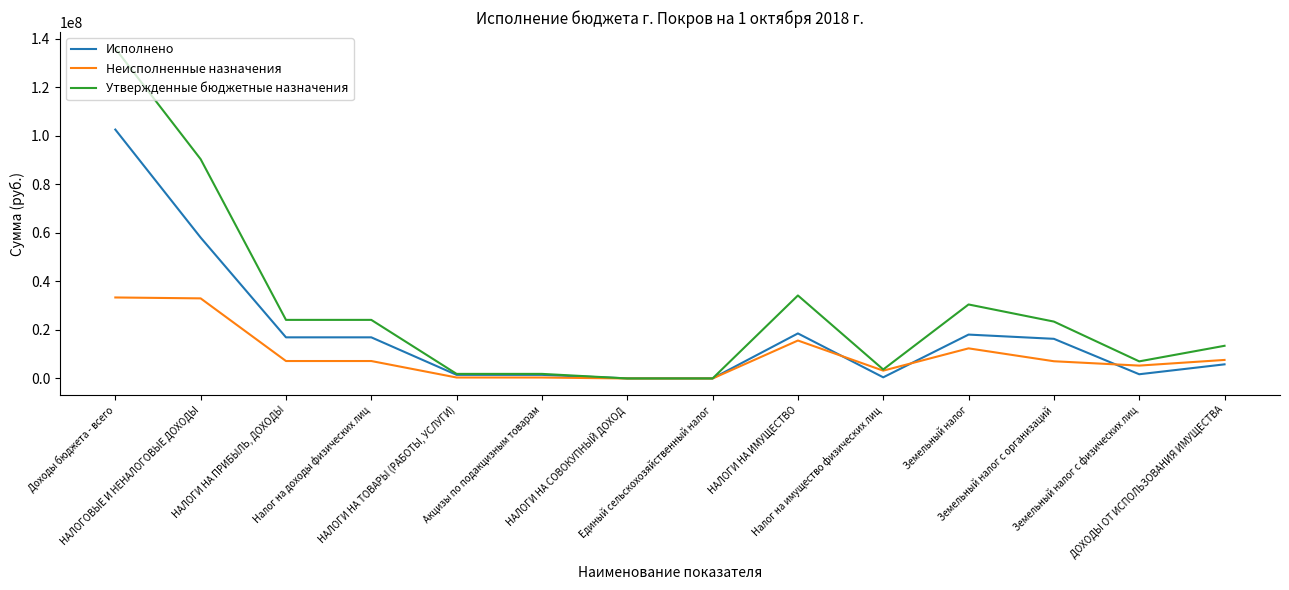

Which series has the largest total across all categories?

Утвержденные бюджетные назначения